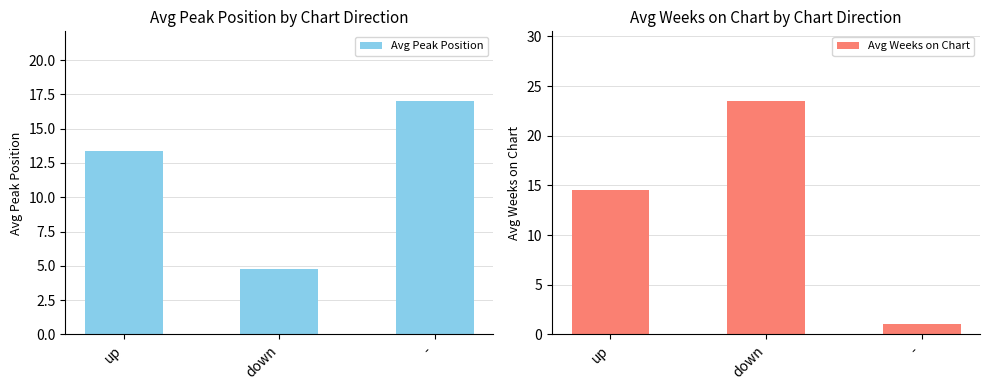

What is the average value of the Avg Peak Position series?

11.7